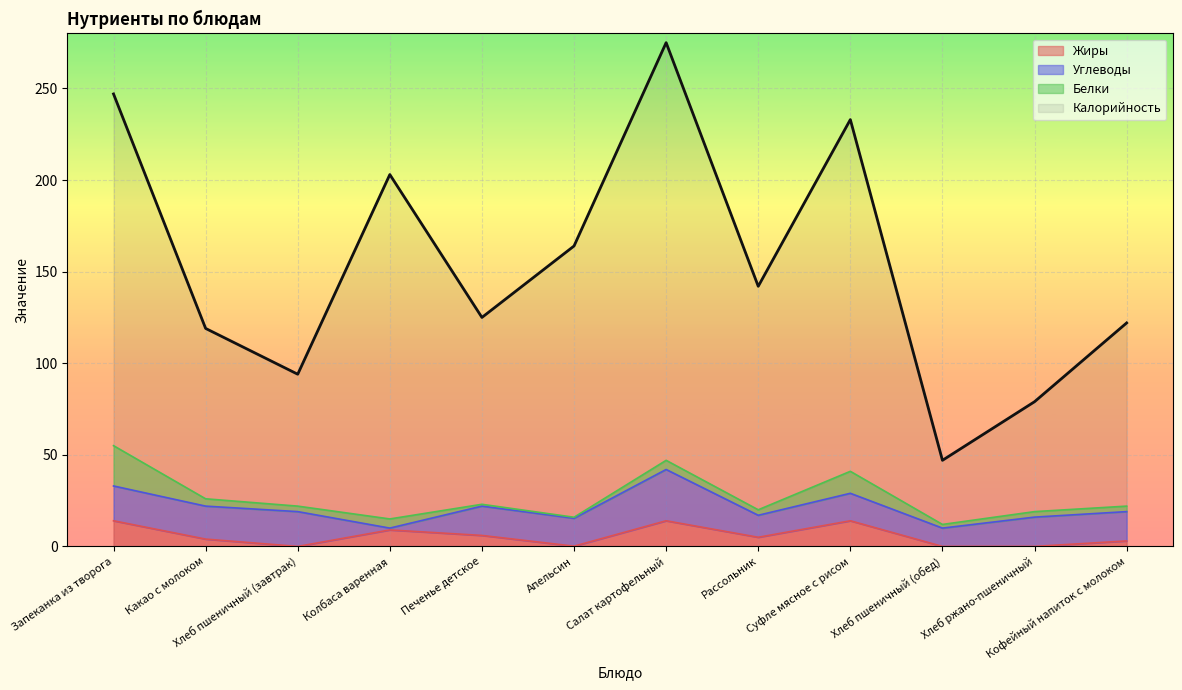

What is the spread (max minus min) of values at Хлеб ржано-пшеничный?

79.0